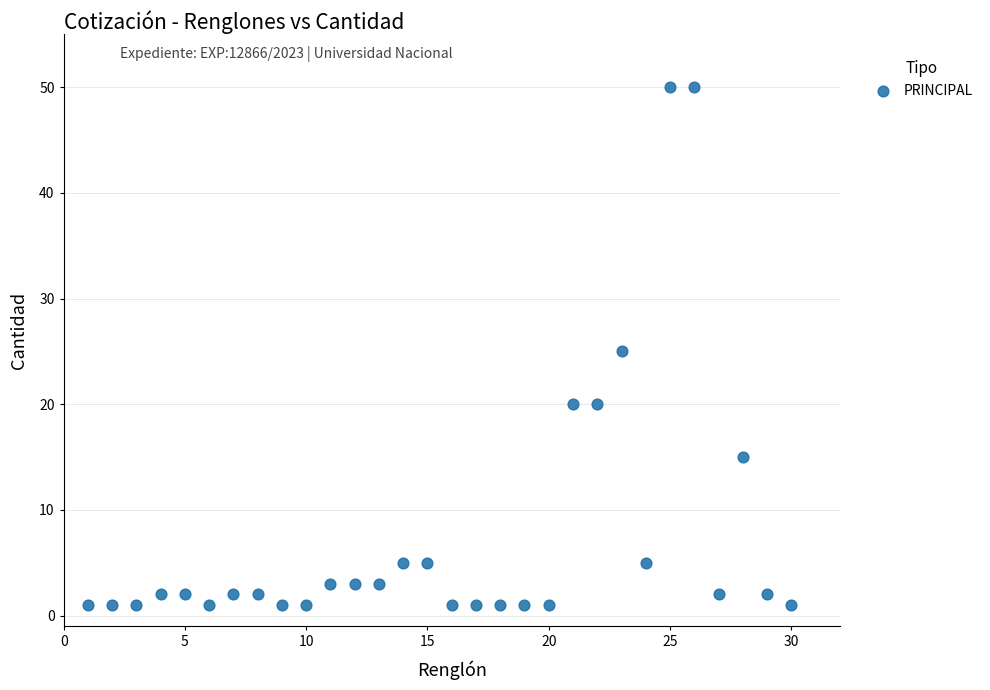

What is the range of Y values (max minus min)?

49